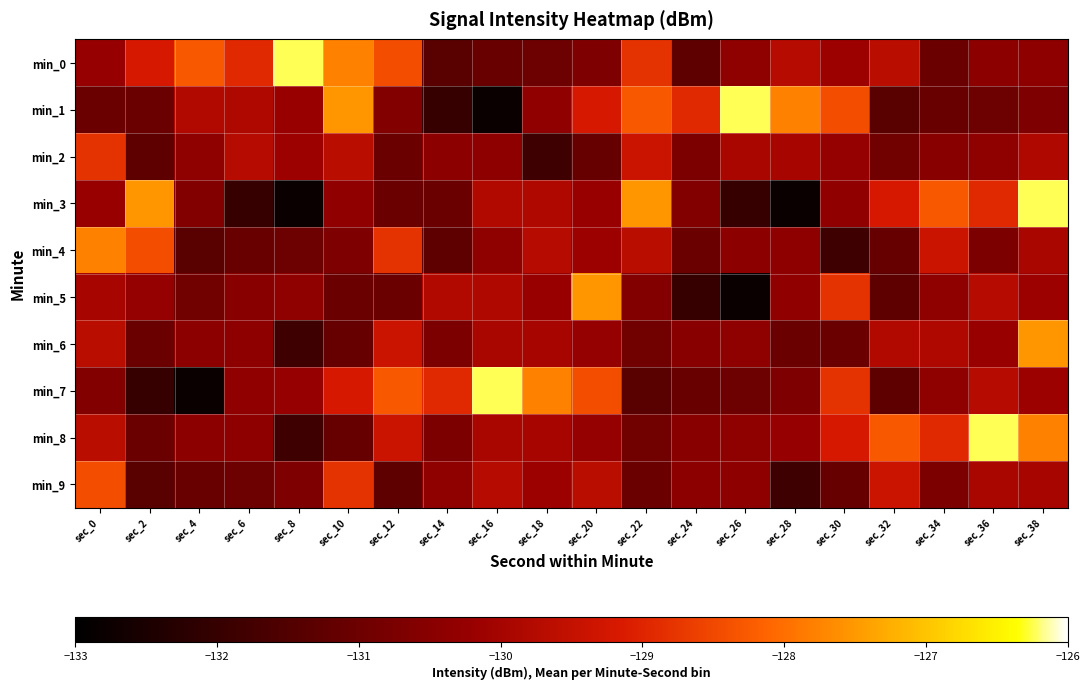

Reading right to left, extract all data points from this chart.

min_0: sec_38=-130.4	sec_36=-130.4	sec_34=-131.0	sec_32=-129.7	sec_30=-130.1	sec_28=-129.7	sec_26=-130.4	sec_24=-131.2	sec_22=-128.8	sec_20=-130.7	sec_18=-131.0	sec_16=-131.1	sec_14=-131.4	sec_12=-128.4	sec_10=-127.8	sec_8=-126.2	sec_6=-128.9	sec_4=-128.3	sec_2=-129.2	sec_0=-130.2
min_1: sec_38=-130.7	sec_36=-131.0	sec_34=-131.1	sec_32=-131.4	sec_30=-128.4	sec_28=-127.8	sec_26=-126.2	sec_24=-128.9	sec_22=-128.3	sec_20=-129.2	sec_18=-130.3	sec_16=-132.8	sec_14=-132.0	sec_12=-130.6	sec_10=-127.5	sec_8=-130.2	sec_6=-129.9	sec_4=-129.8	sec_2=-131.0	sec_0=-131.0
min_2: sec_38=-129.9	sec_36=-130.4	sec_34=-130.5	sec_32=-130.9	sec_30=-130.3	sec_28=-130.0	sec_26=-129.9	sec_24=-130.7	sec_22=-129.4	sec_20=-131.1	sec_18=-131.9	sec_16=-130.4	sec_14=-130.4	sec_12=-131.0	sec_10=-129.7	sec_8=-130.1	sec_6=-129.7	sec_4=-130.4	sec_2=-131.2	sec_0=-128.8
min_3: sec_38=-126.2	sec_36=-128.9	sec_34=-128.3	sec_32=-129.2	sec_30=-130.3	sec_28=-132.8	sec_26=-132.0	sec_24=-130.6	sec_22=-127.5	sec_20=-130.2	sec_18=-129.9	sec_16=-129.8	sec_14=-131.0	sec_12=-131.0	sec_10=-130.3	sec_8=-132.8	sec_6=-132.0	sec_4=-130.6	sec_2=-127.5	sec_0=-130.2
min_4: sec_38=-129.9	sec_36=-130.7	sec_34=-129.4	sec_32=-131.1	sec_30=-131.9	sec_28=-130.4	sec_26=-130.4	sec_24=-131.0	sec_22=-129.7	sec_20=-130.1	sec_18=-129.7	sec_16=-130.4	sec_14=-131.2	sec_12=-128.8	sec_10=-130.7	sec_8=-131.0	sec_6=-131.1	sec_4=-131.4	sec_2=-128.4	sec_0=-127.8
min_5: sec_38=-130.1	sec_36=-129.7	sec_34=-130.4	sec_32=-131.2	sec_30=-128.8	sec_28=-130.3	sec_26=-132.8	sec_24=-132.0	sec_22=-130.6	sec_20=-127.5	sec_18=-130.2	sec_16=-129.9	sec_14=-129.8	sec_12=-131.0	sec_10=-131.0	sec_8=-130.4	sec_6=-130.5	sec_4=-130.9	sec_2=-130.3	sec_0=-130.0
min_6: sec_38=-127.5	sec_36=-130.2	sec_34=-129.9	sec_32=-129.8	sec_30=-131.0	sec_28=-131.0	sec_26=-130.4	sec_24=-130.5	sec_22=-130.9	sec_20=-130.3	sec_18=-130.0	sec_16=-129.9	sec_14=-130.7	sec_12=-129.4	sec_10=-131.1	sec_8=-131.9	sec_6=-130.4	sec_4=-130.4	sec_2=-131.0	sec_0=-129.7
min_7: sec_38=-130.1	sec_36=-129.7	sec_34=-130.4	sec_32=-131.2	sec_30=-128.8	sec_28=-130.7	sec_26=-131.0	sec_24=-131.1	sec_22=-131.4	sec_20=-128.4	sec_18=-127.8	sec_16=-126.2	sec_14=-128.9	sec_12=-128.3	sec_10=-129.2	sec_8=-130.2	sec_6=-130.3	sec_4=-132.8	sec_2=-132.0	sec_0=-130.6
min_8: sec_38=-127.8	sec_36=-126.2	sec_34=-128.9	sec_32=-128.3	sec_30=-129.2	sec_28=-130.2	sec_26=-130.4	sec_24=-130.5	sec_22=-130.9	sec_20=-130.3	sec_18=-130.0	sec_16=-129.9	sec_14=-130.7	sec_12=-129.4	sec_10=-131.1	sec_8=-131.9	sec_6=-130.4	sec_4=-130.4	sec_2=-131.0	sec_0=-129.7
min_9: sec_38=-130.0	sec_36=-129.9	sec_34=-130.7	sec_32=-129.4	sec_30=-131.1	sec_28=-131.9	sec_26=-130.4	sec_24=-130.4	sec_22=-131.0	sec_20=-129.7	sec_18=-130.1	sec_16=-129.7	sec_14=-130.4	sec_12=-131.2	sec_10=-128.8	sec_8=-130.7	sec_6=-131.0	sec_4=-131.1	sec_2=-131.4	sec_0=-128.4